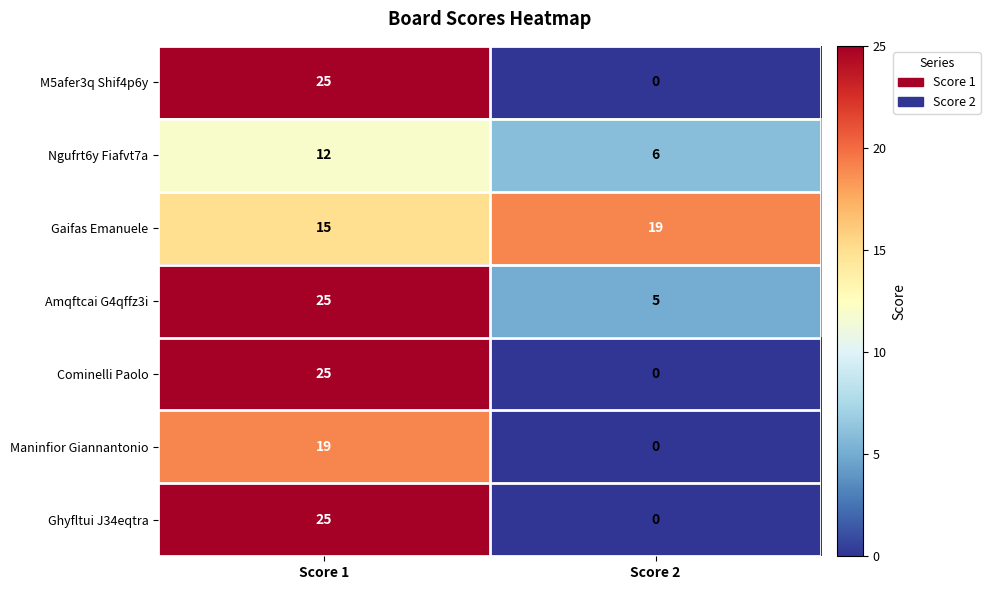

What is the spread (max minus min) of values at Score 2?

19